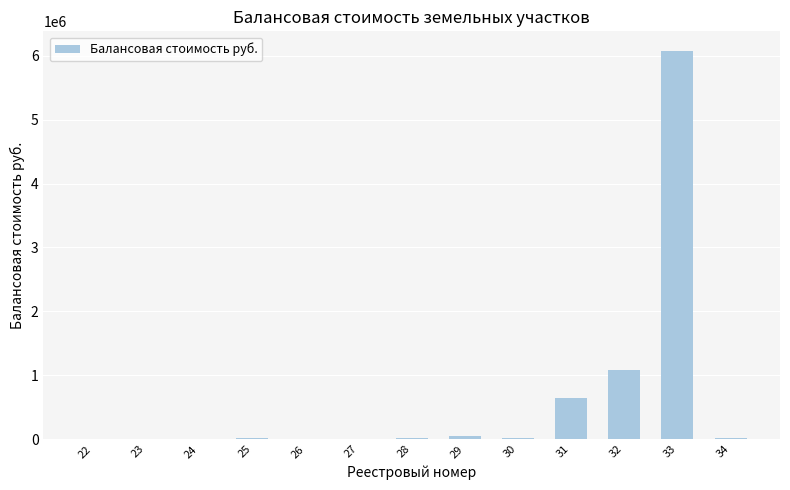

The value at 27 is 0.0. True or false?

True